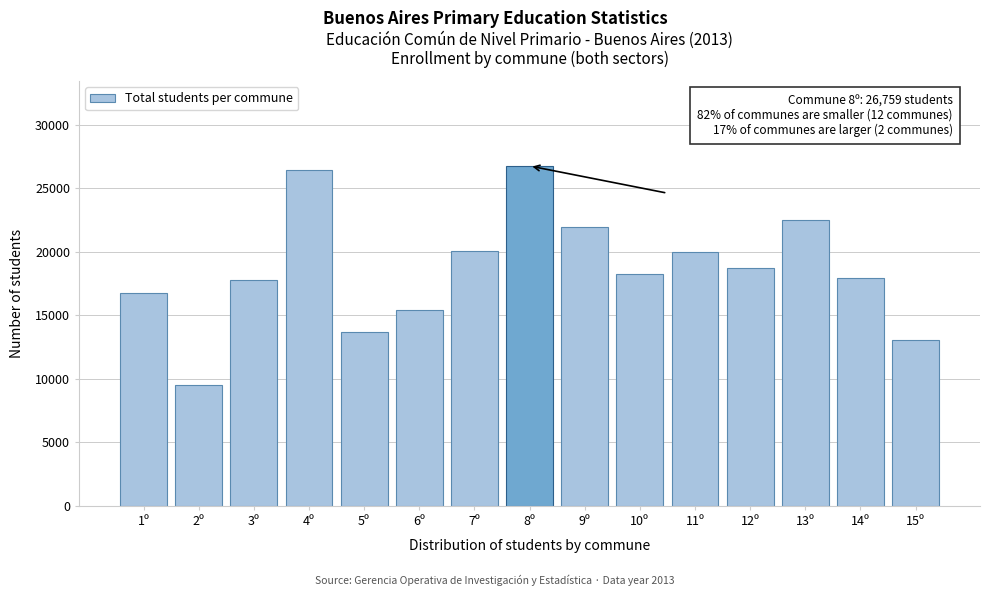

What is the difference between the maximum and minimum values?

17243